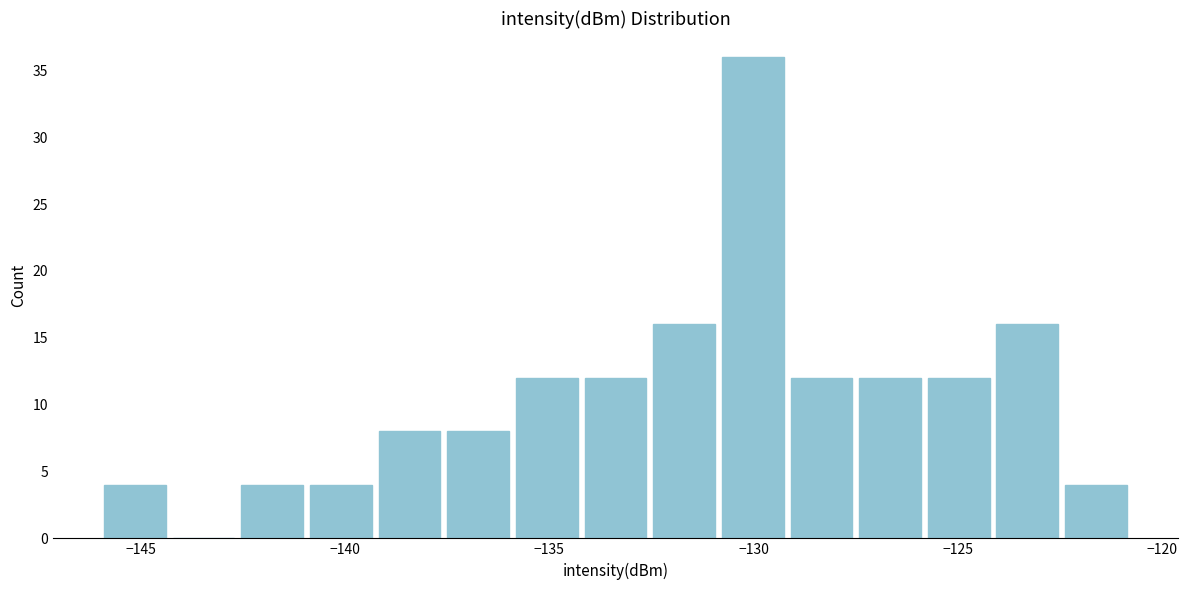

Around what value on the x-axis is the tallest bar? Give the approximate position of its centre, as read against the axis.

-130.0